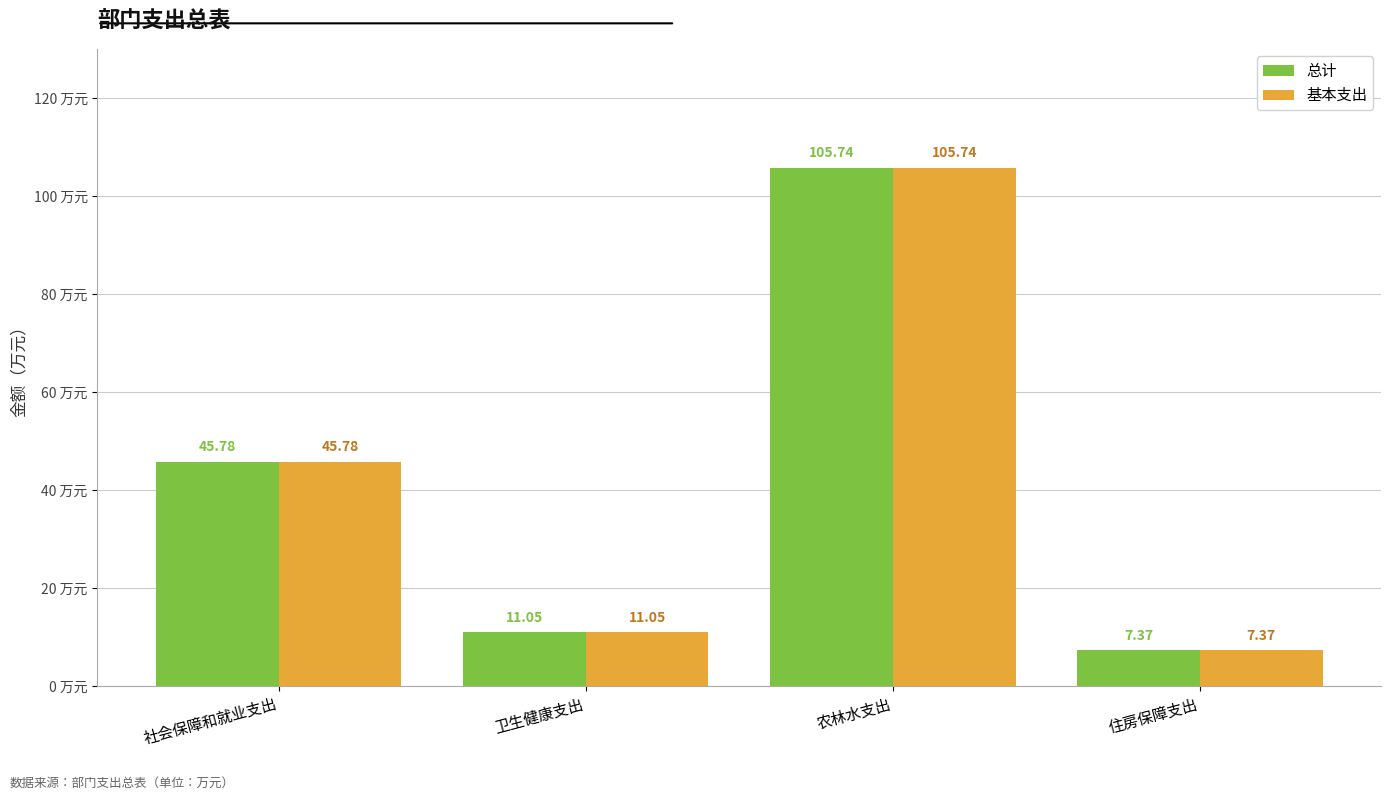

At which label does 基本支出 first exceed 45?

社会保障和就业支出